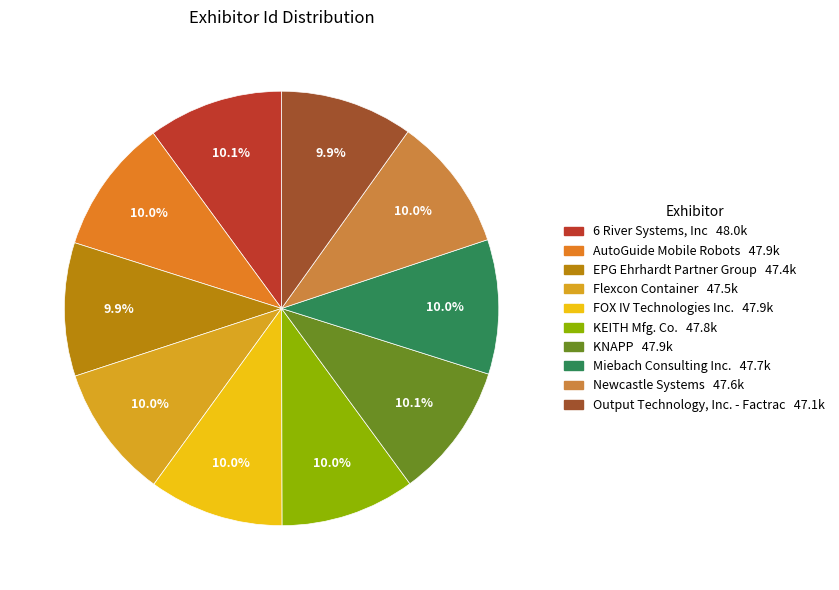

Does any single category account for the majority?

No